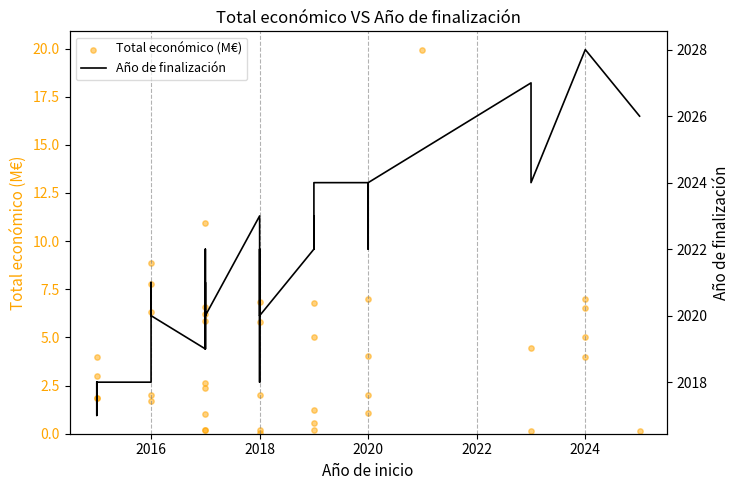

Which series contains the lowest Y value?

Total económico (M€)